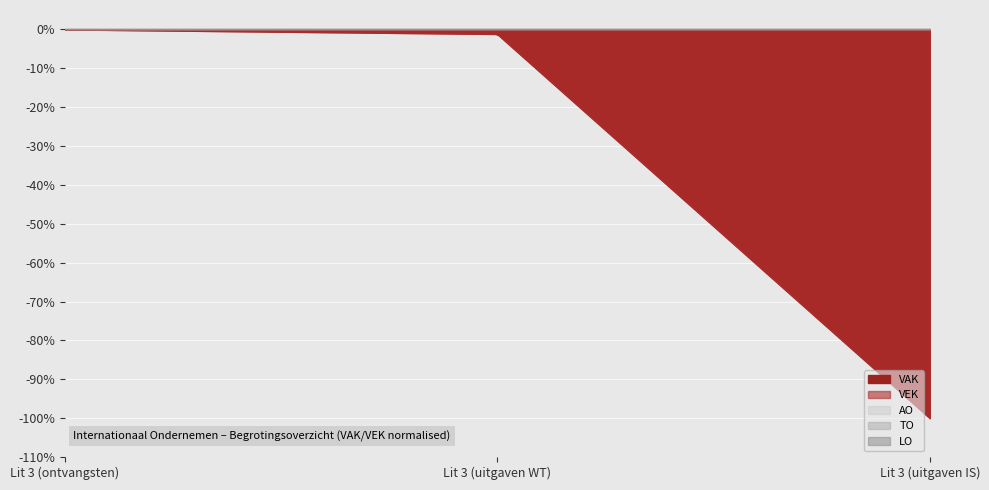

What is the label of the 2nd point from the right?

Lit 3 (uitgaven WT)